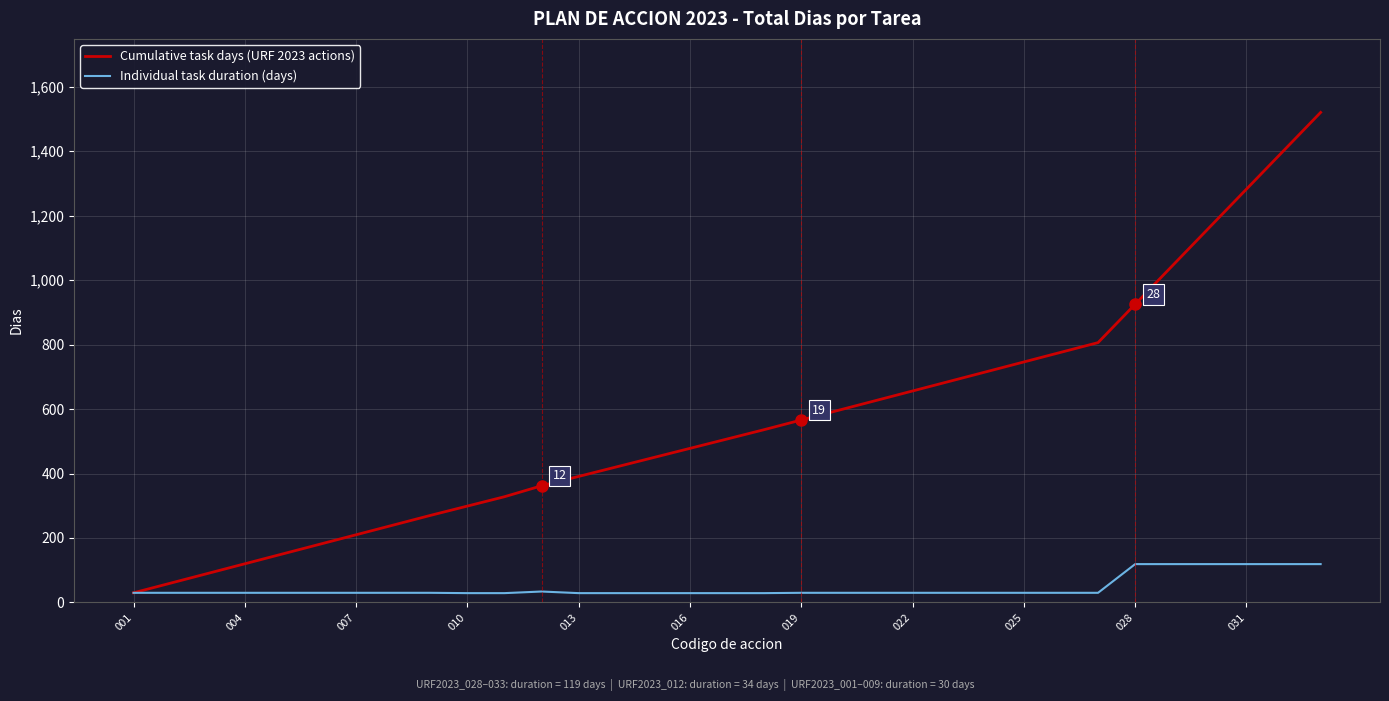

Which series has the largest range (max minus min)?

Cumulative task days (URF 2023 actions)